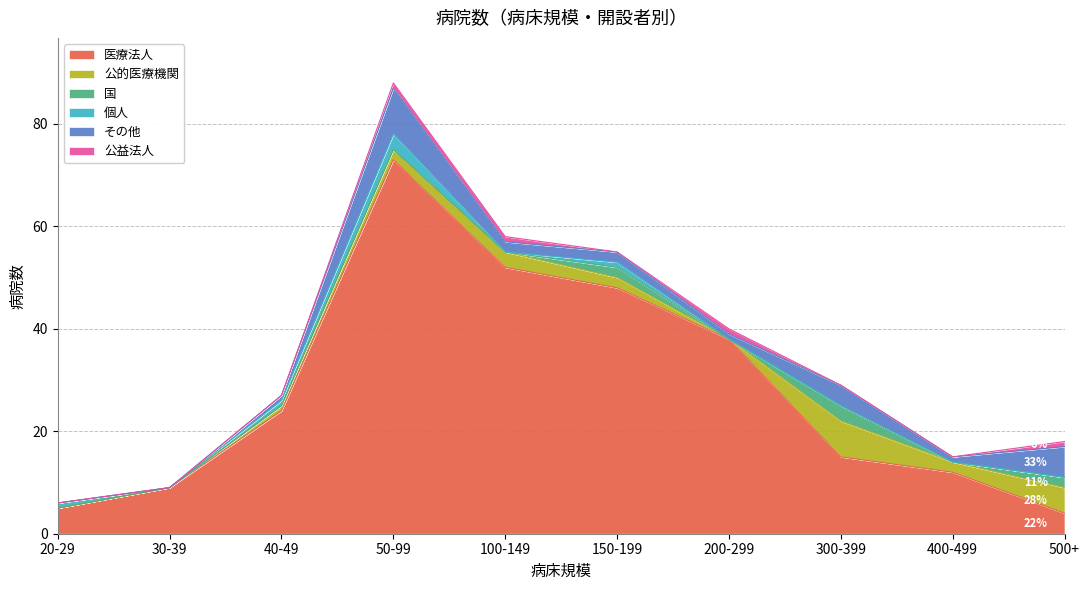

How many data points does each series have?

10